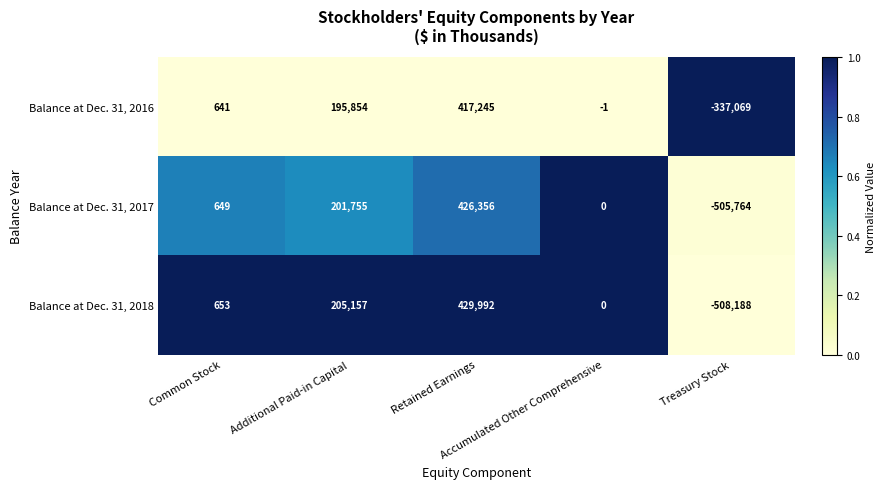

Which series has the largest range (max minus min)?

Balance at Dec. 31, 2018